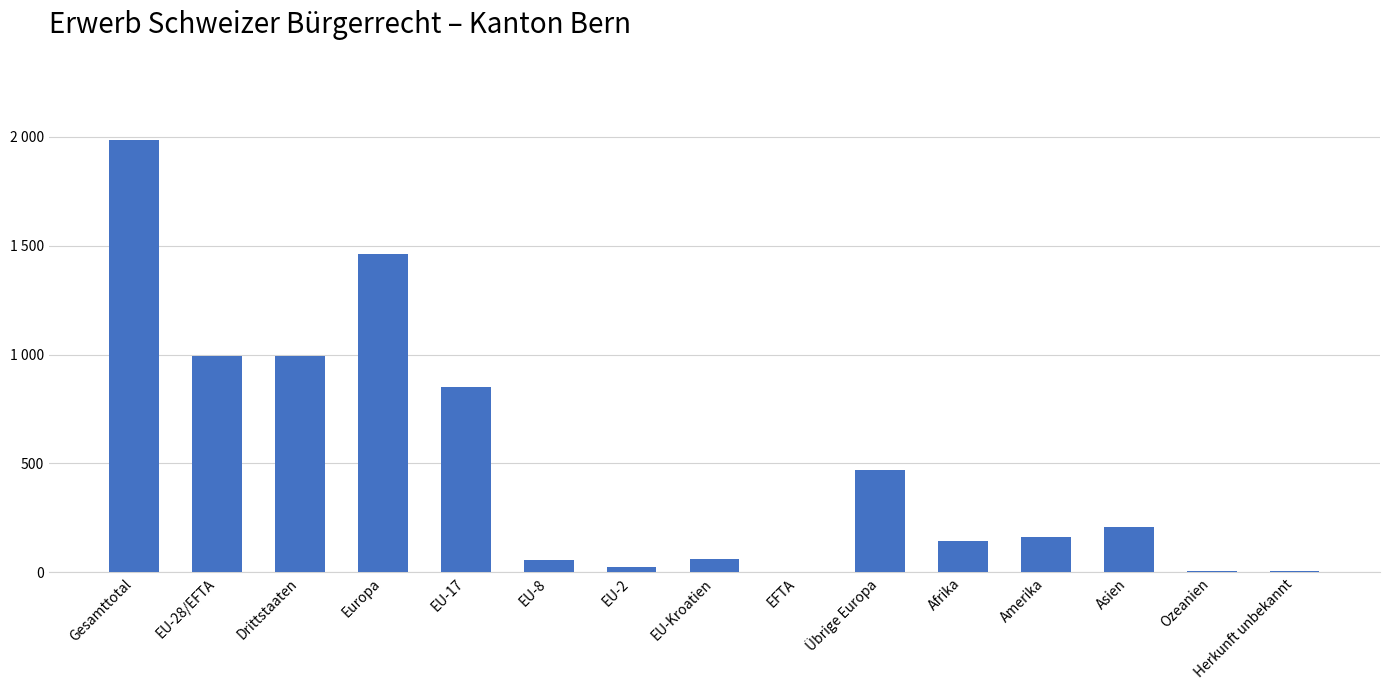

List the labels in order of value, smallest first.

EFTA, Herkunft unbekannt, Ozeanien, EU-2, EU-8, EU-Kroatien, Afrika, Amerika, Asien, Übrige Europa, EU-17, EU-28/EFTA, Drittstaaten, Europa, Gesamttotal